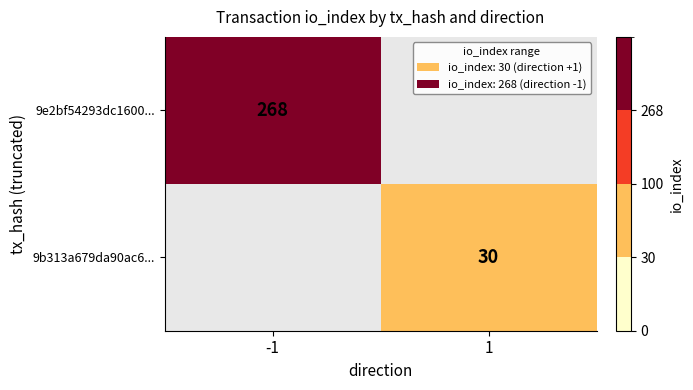

Is it true that 9e2bf54293dc1600... equals 268 at -1?

True